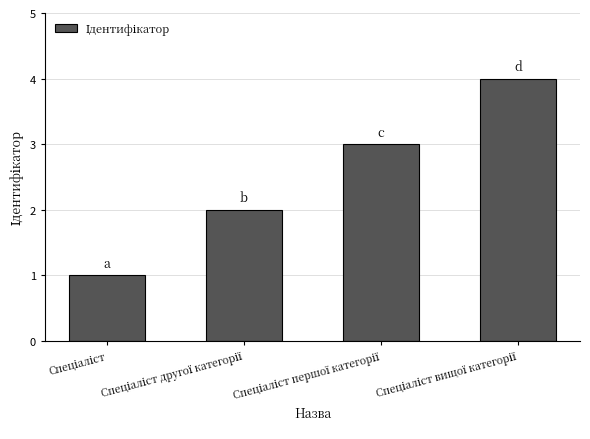

What is the difference between the maximum and minimum values?

3